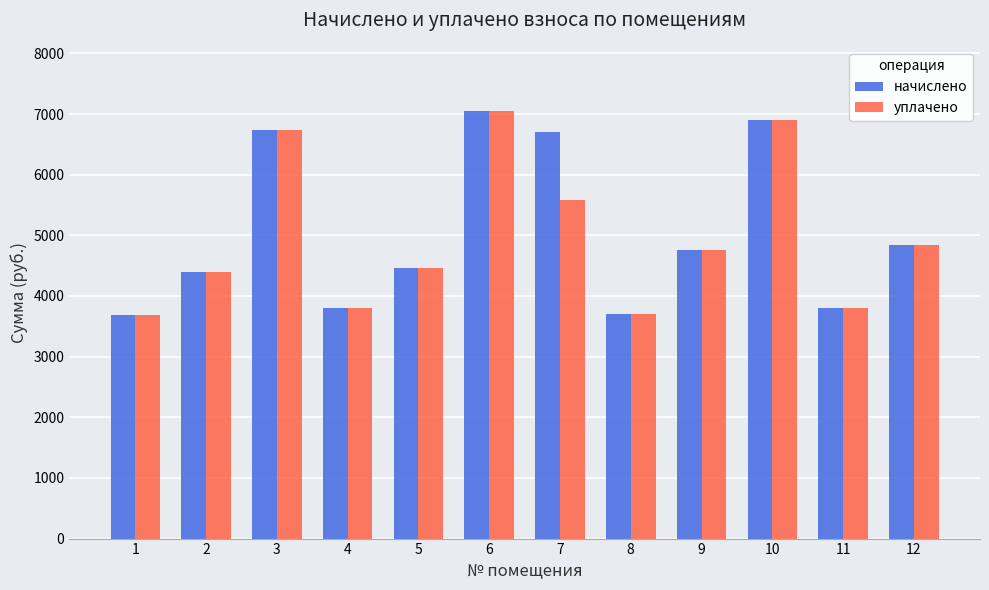

Between 7 and 11, which series saw the biggest shift?

начислено